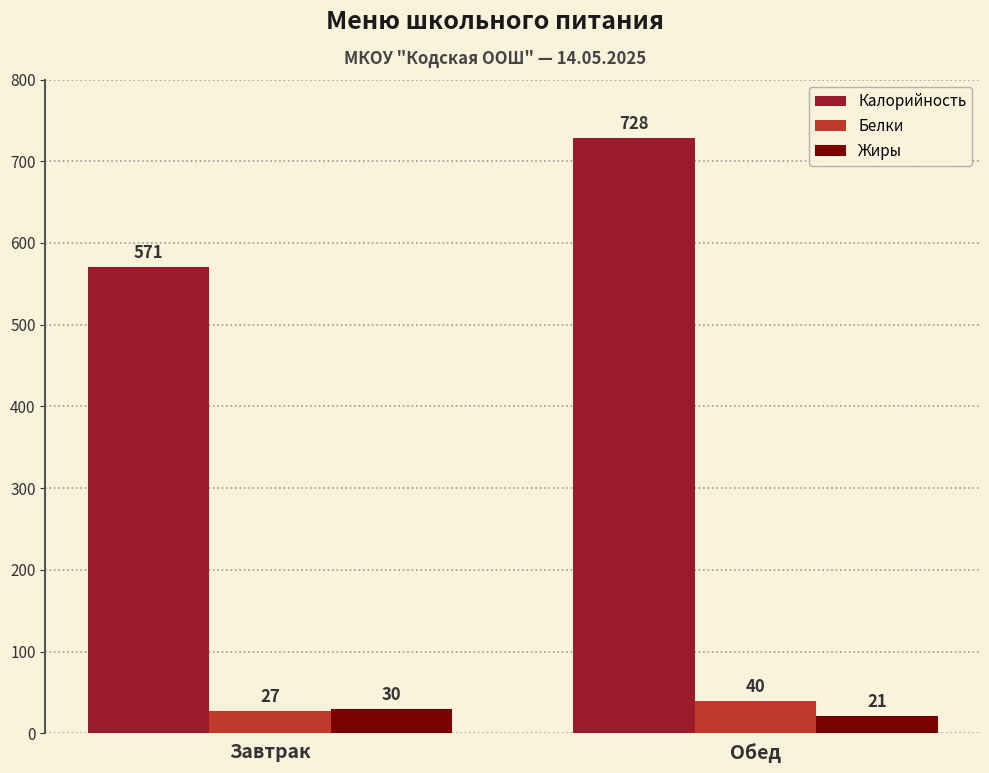

Does the chart contain stacked bars?

No